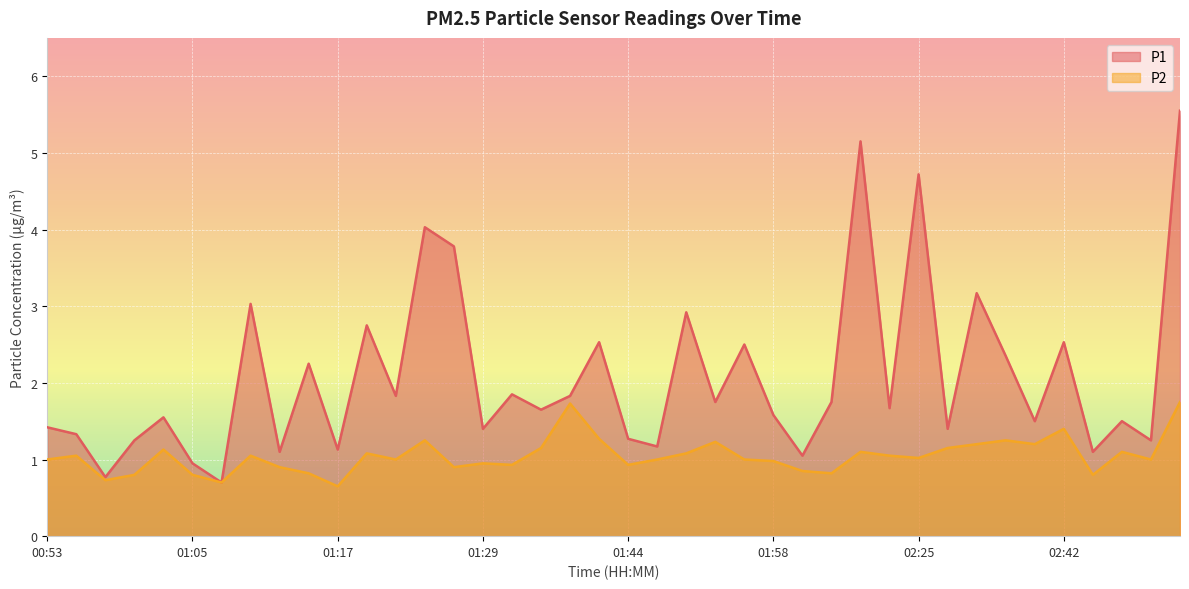

What are all the series names shown in the legend?

P1, P2